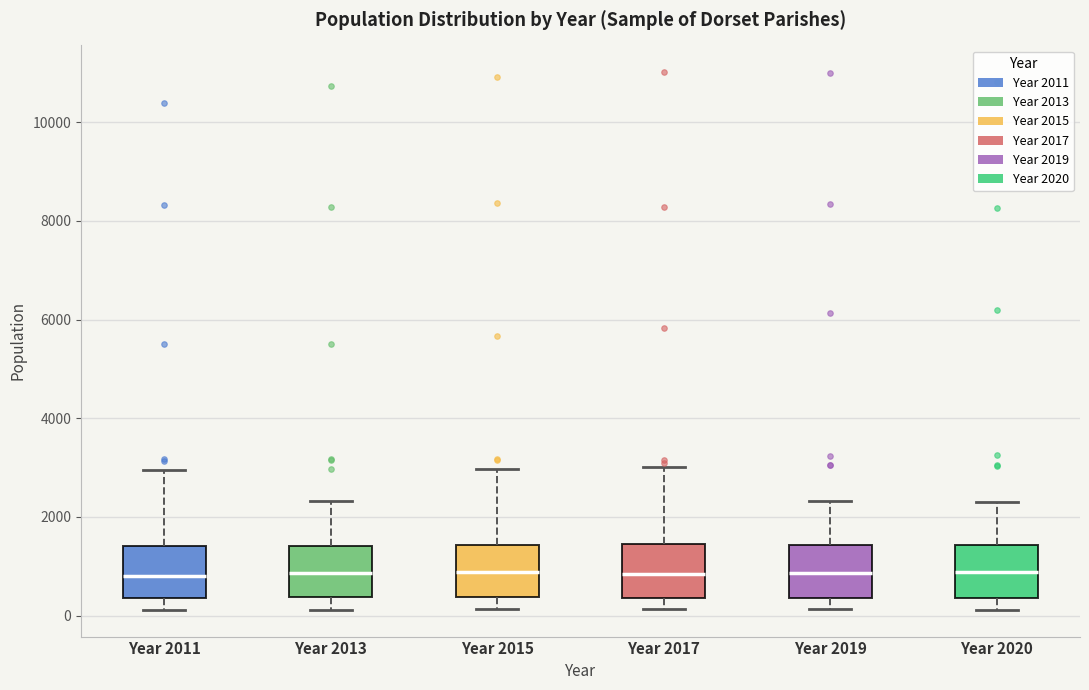

Reading left to right, read every box against the y-axis: the position of its median line, the range the box covers, and the ends of its whiskers. The values are not printed on the chart, so give them approximately, as read against the axis.

Year 2011: median 800, box 400 to 1400, whiskers 200 to 3000
Year 2013: median 800, box 400 to 1400, whiskers 200 to 2400
Year 2015: median 800, box 400 to 1400, whiskers 200 to 3000
Year 2017: median 800, box 400 to 1400, whiskers 200 to 3000
Year 2019: median 800, box 400 to 1400, whiskers 200 to 2400
Year 2020: median 800, box 400 to 1400, whiskers 200 to 2200